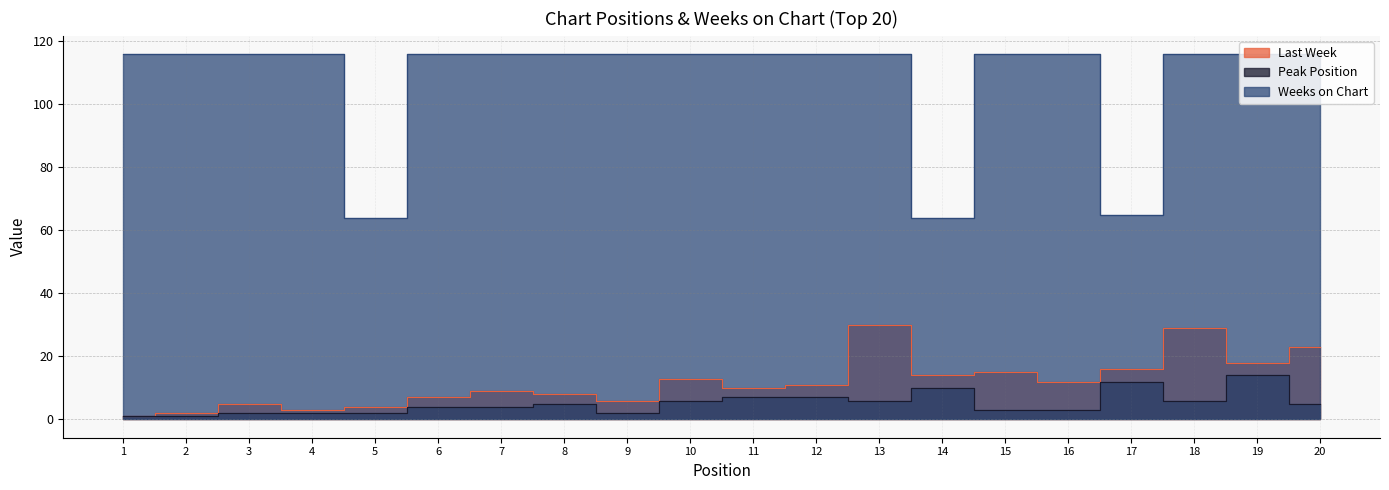

What is the total value across all series at 2?

119